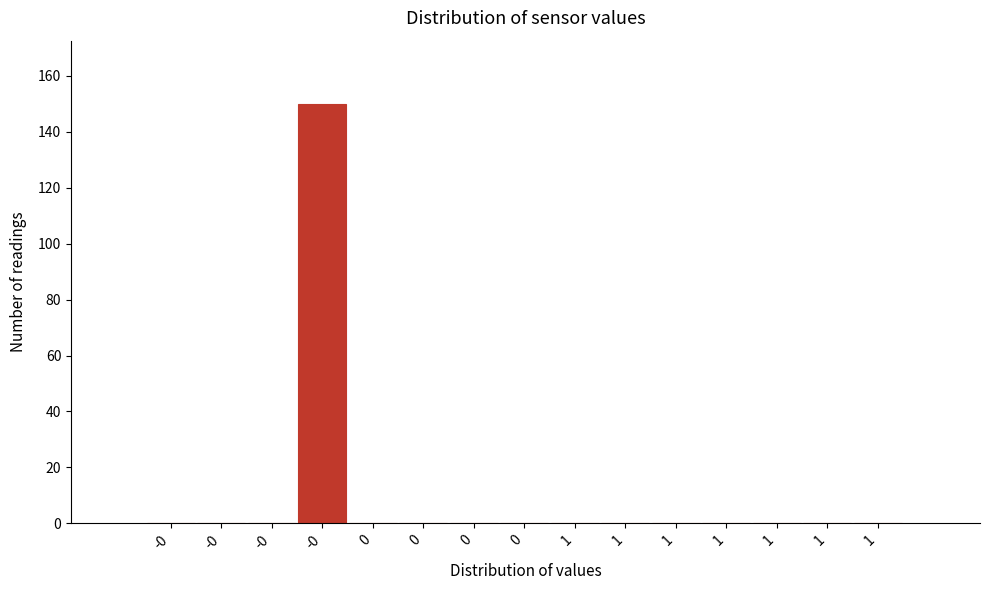

Count the number of categories in the chart.

15